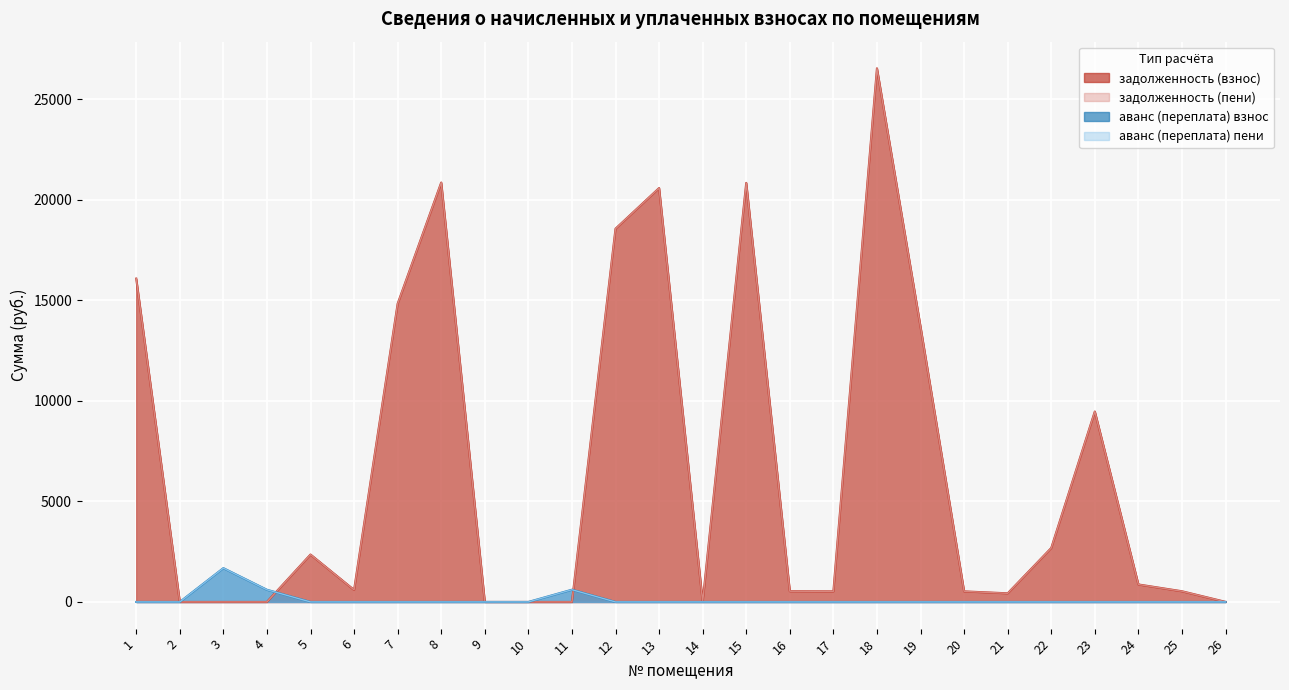

What is the highest value of the аванс (переплата) взнос series?

1682.2